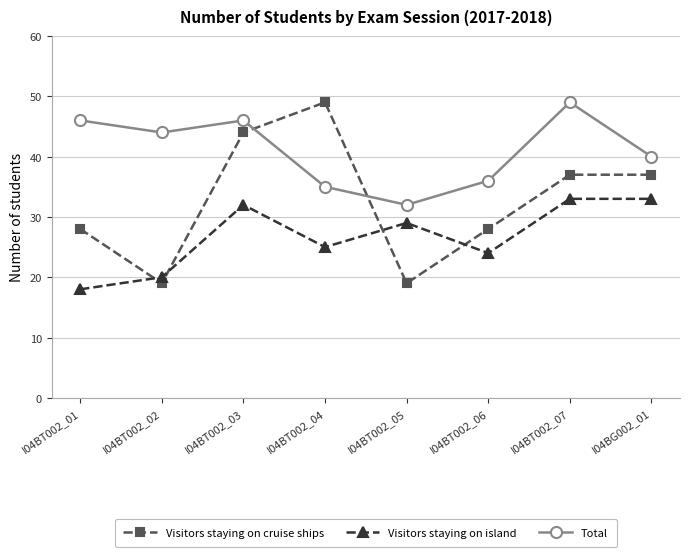

True or false: Visitors staying on island and Total intersect in this chart.

False